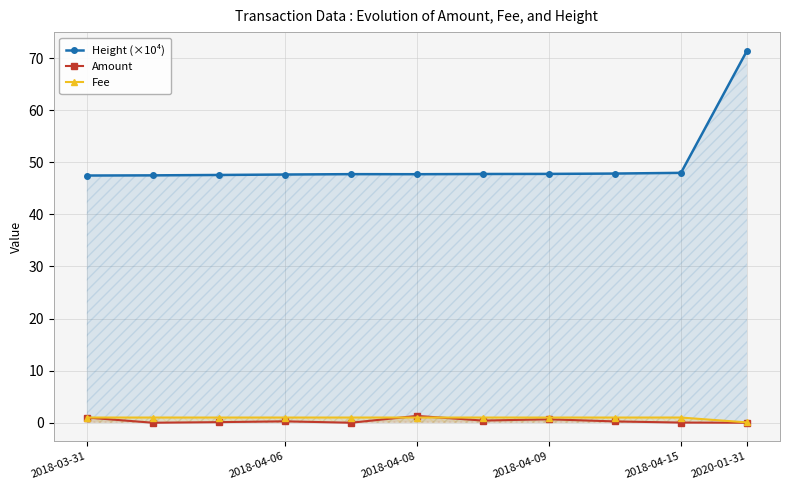

At which label does Height (×10⁴) reach its peak?

2020-01-31